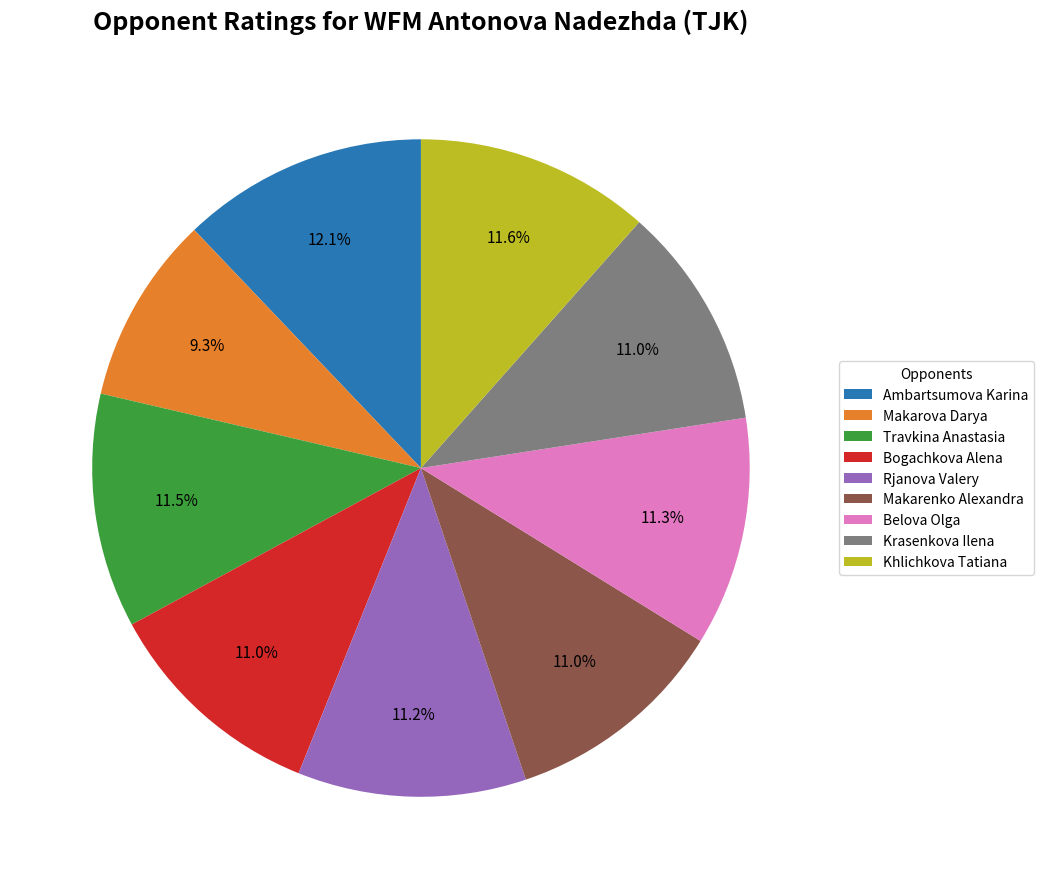

To the nearest percent, what is the combined percentage of Makarova Darya and Belova Olga?

21%